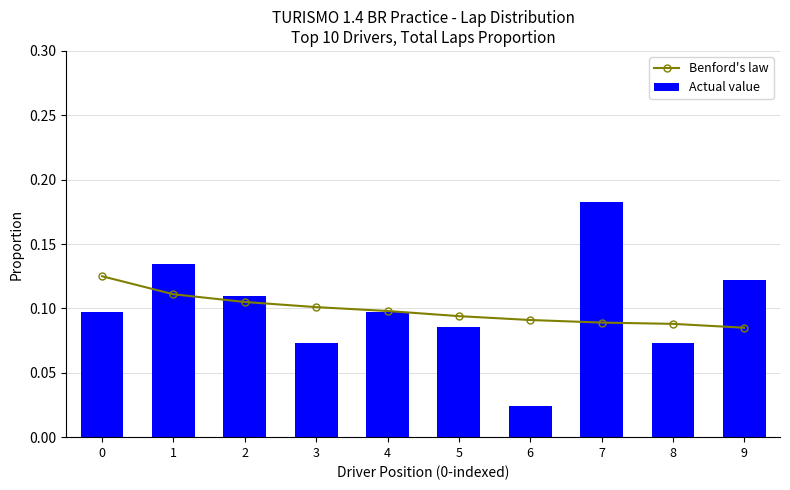

What is the total value across all series at 1?

0.2